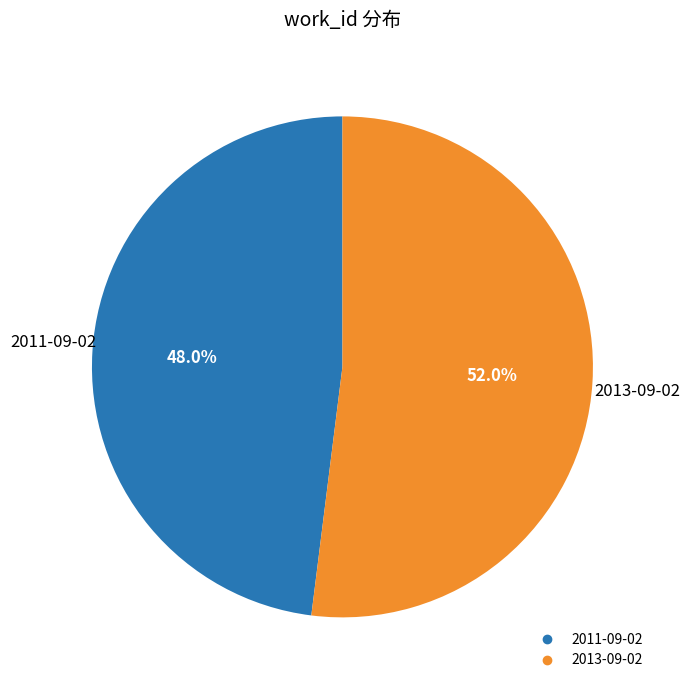

Between 2013-09-02 and 2011-09-02, which is larger?

2013-09-02